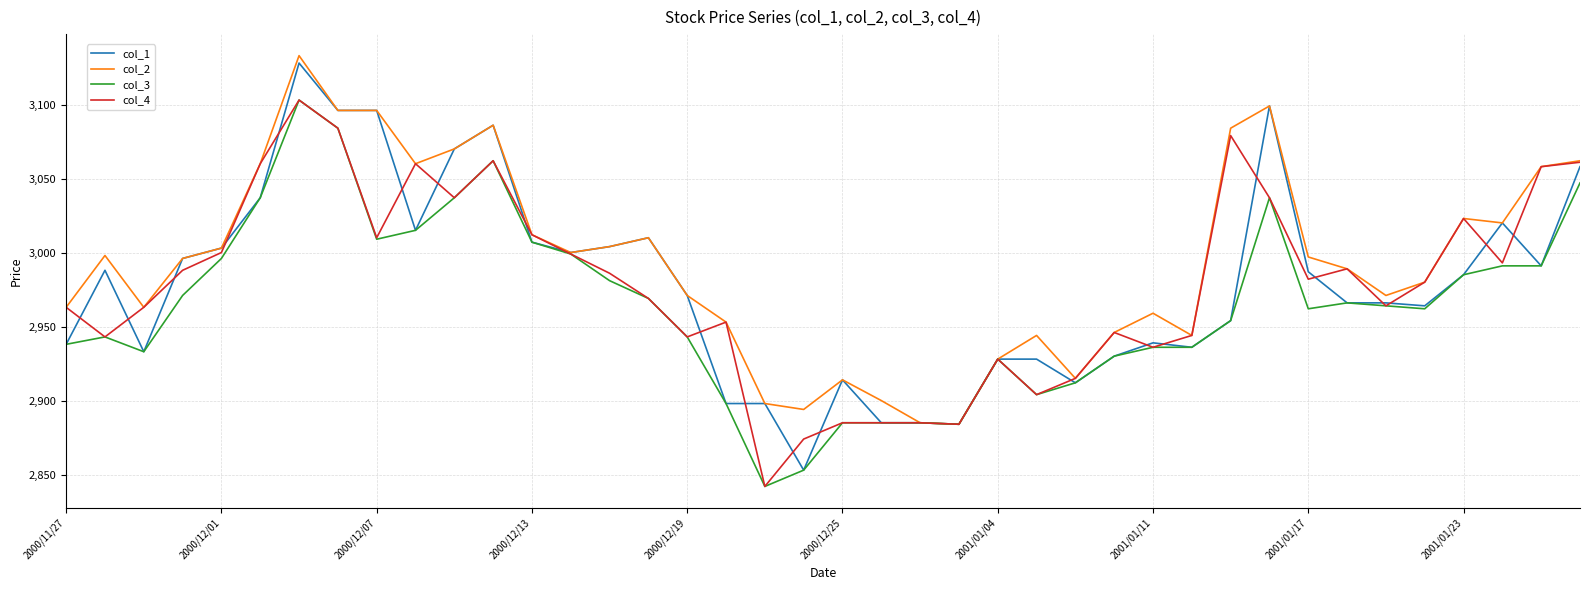

Which series has the largest total across all categories?

col_2